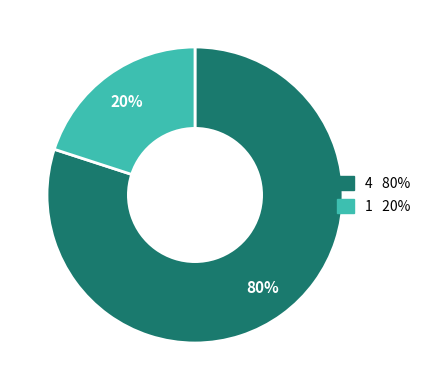

Is there any slice that represents more than half of the pie?

Yes